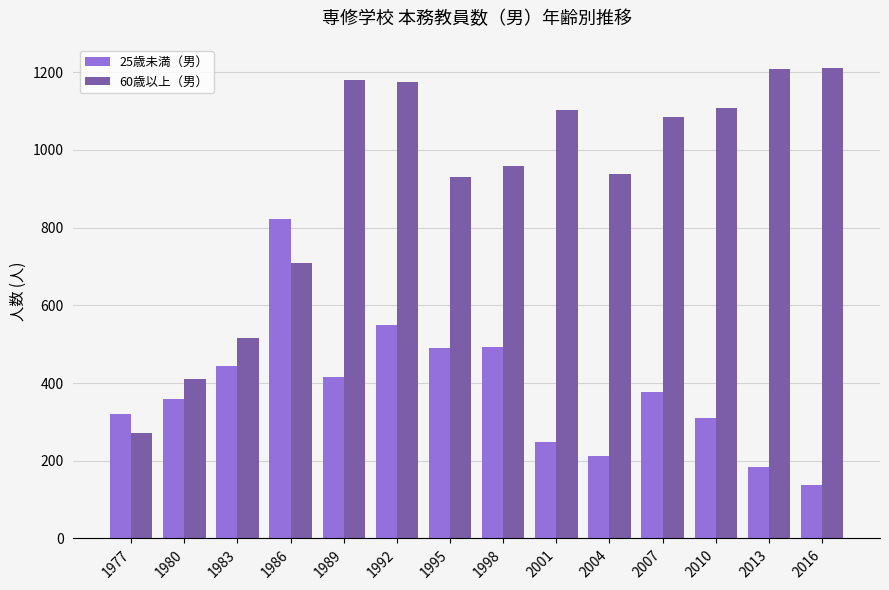

List the series in order of their overall mean, highest first.

60歳以上（男）, 25歳未満（男）